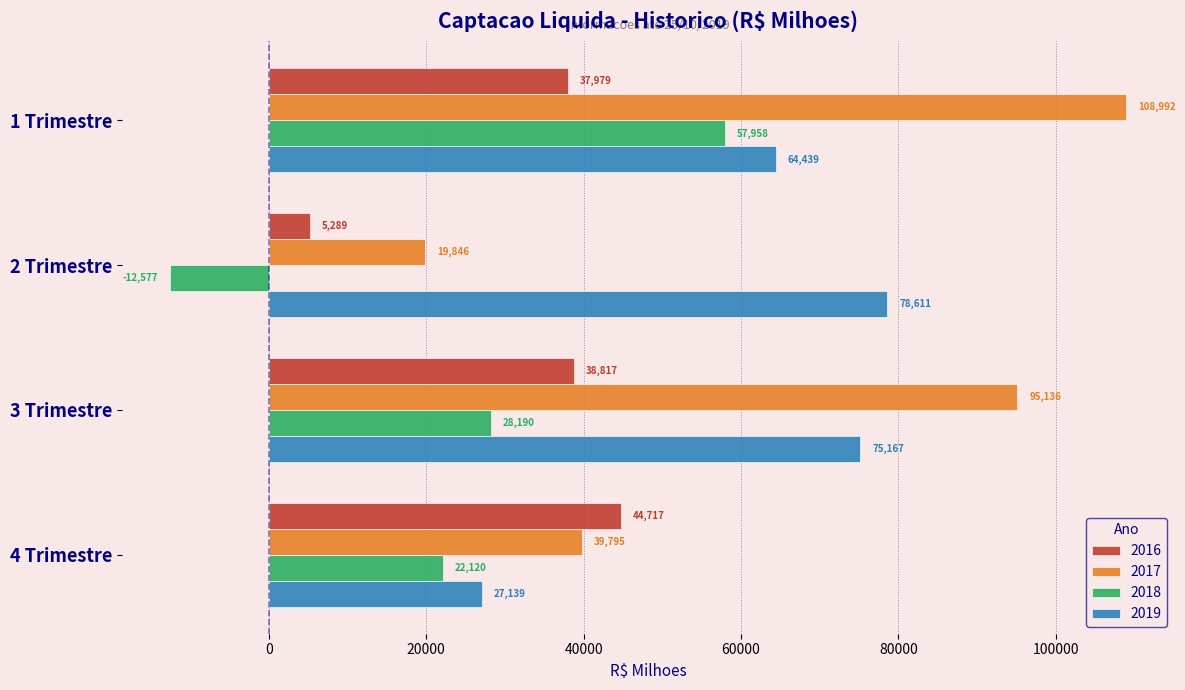

Which category has the highest value in the 2018 series?

1 Trimestre